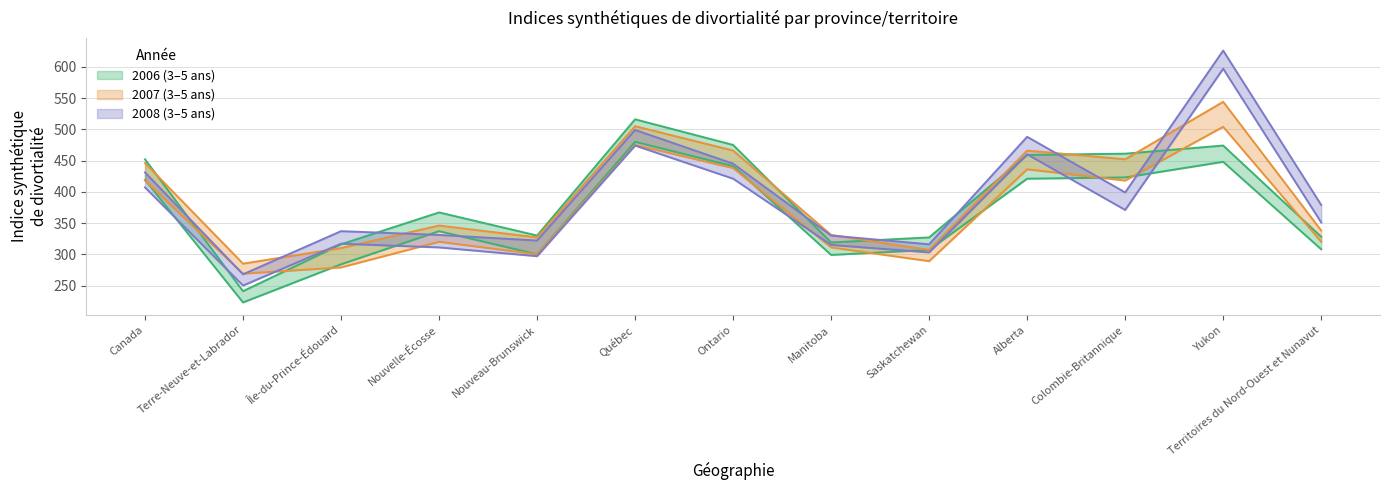

What is the label of the 6th point from the right?

Manitoba